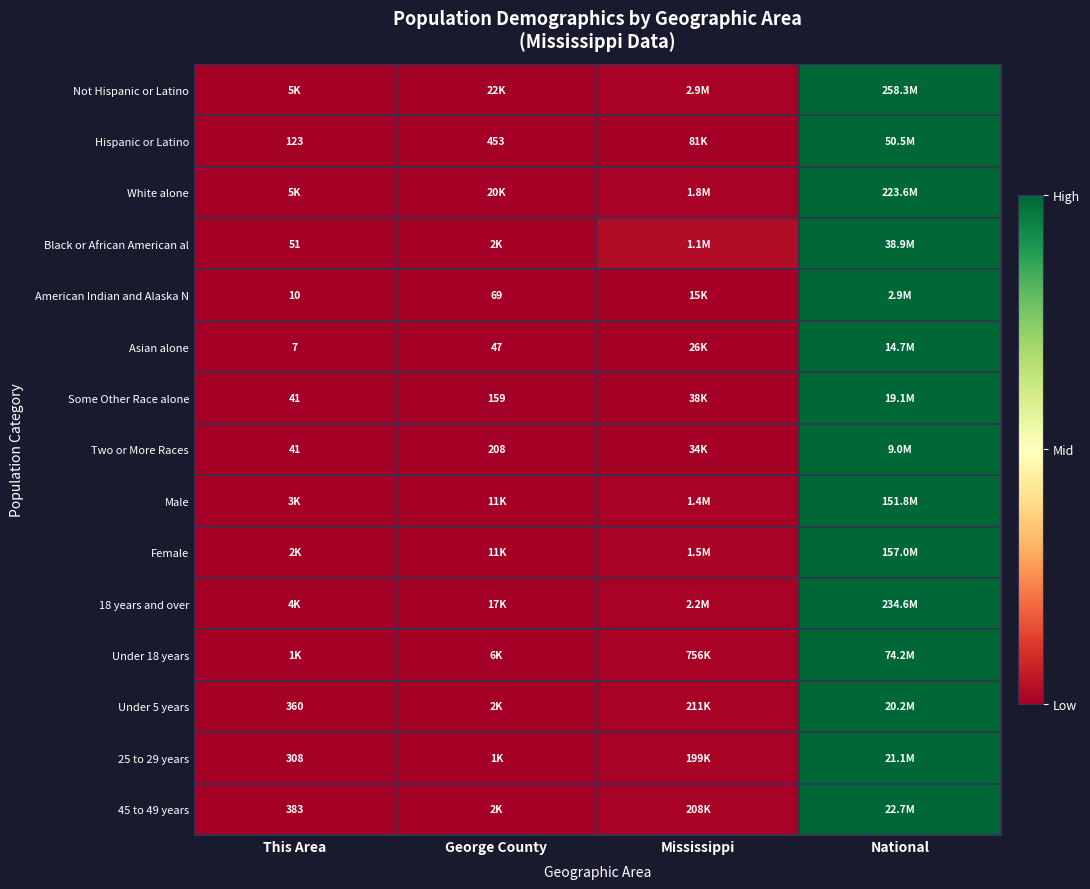

At which category is the sum across all series the highest?

National